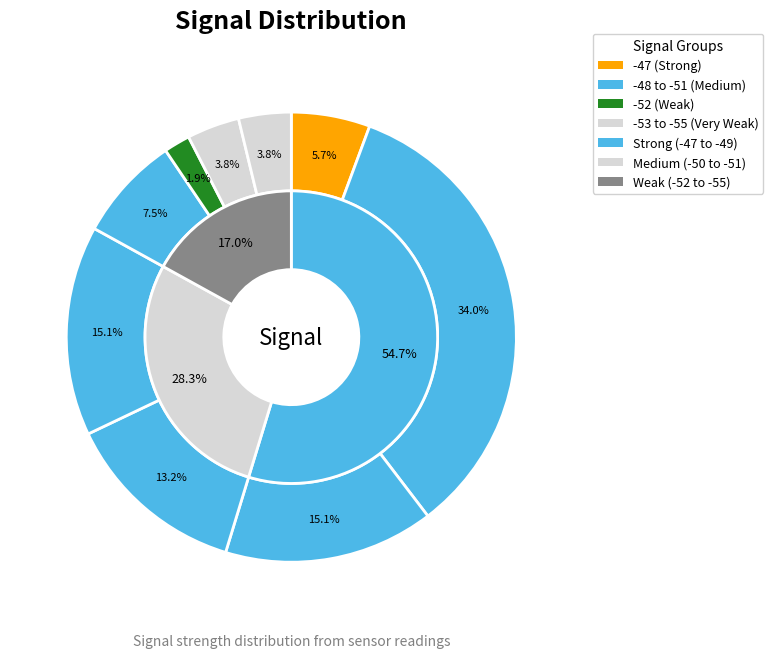

To the nearest percent, what portion does -51 represent?

8%